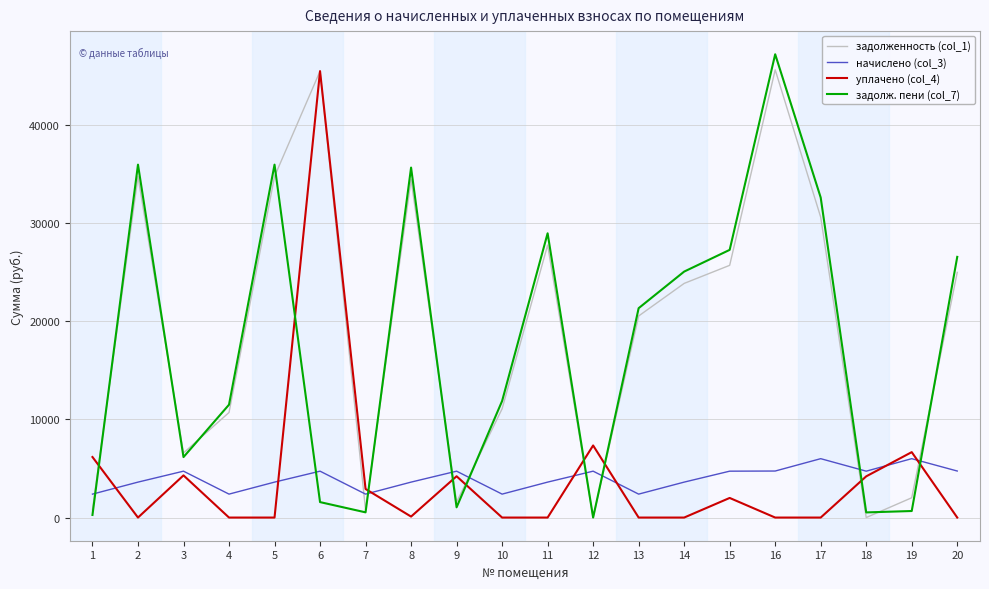

Rank the series at 10 from highest to lowest value.

задолж. пени (col_7), задолженность (col_1), начислено (col_3), уплачено (col_4)